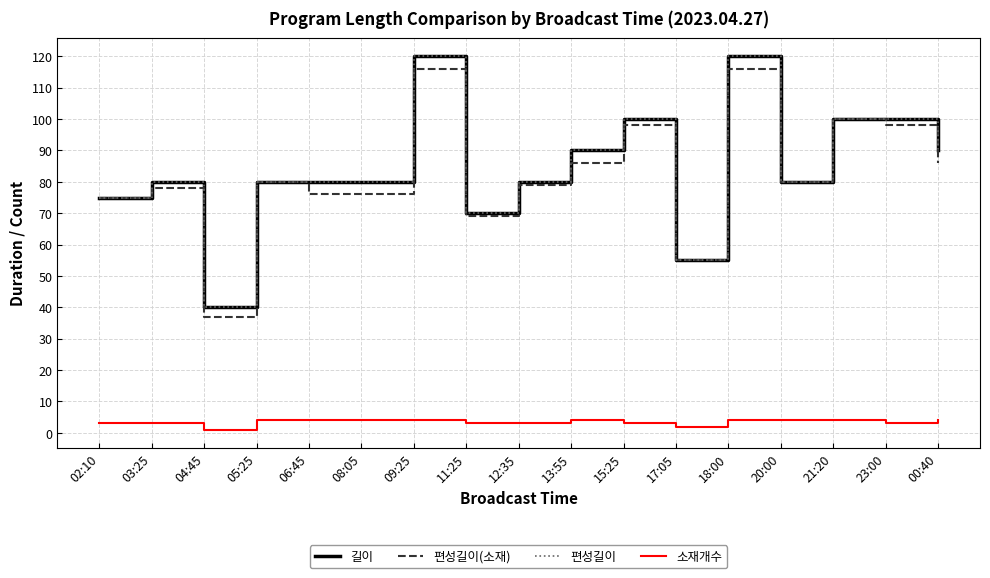

Is this an area chart (filled region under the line)?

No